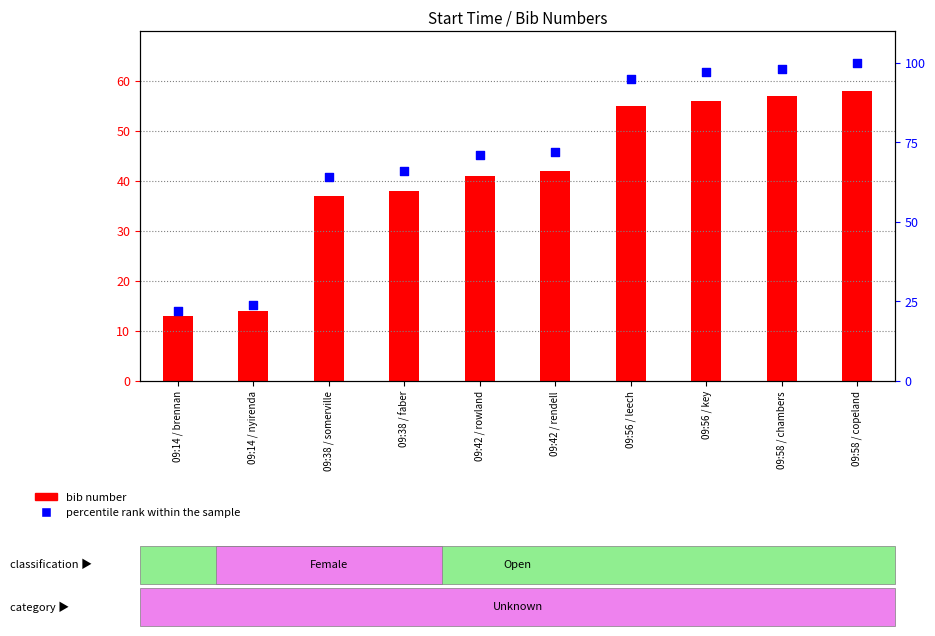

At which category is the sum across all series the highest?

09:58 / copeland